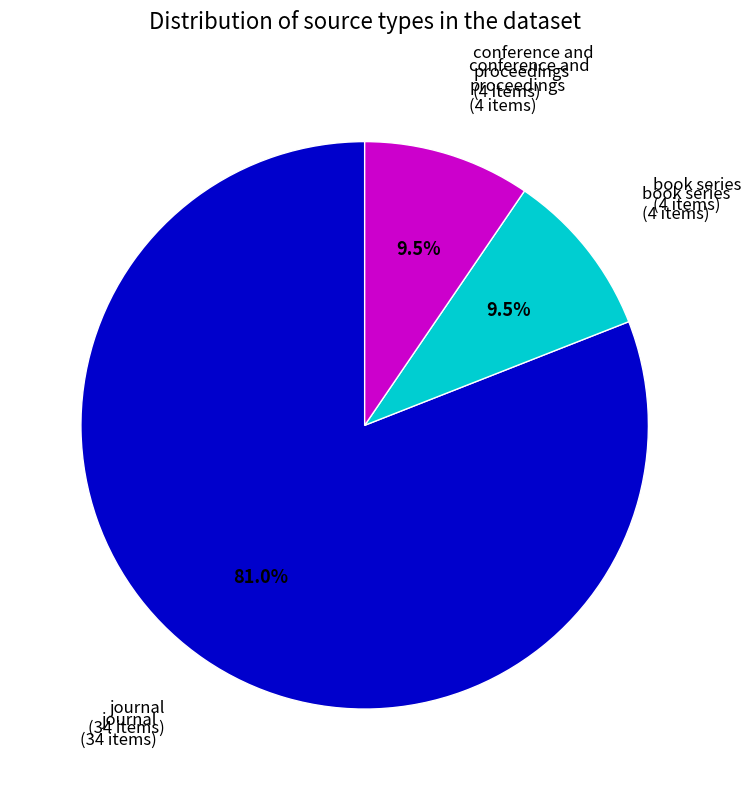

How many slices are in this pie chart?

3